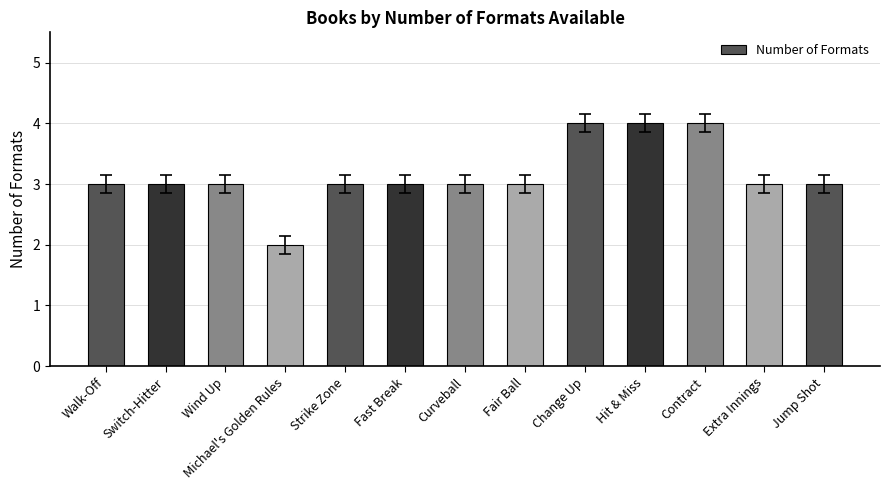

True or false: the data shows 5 at Fast Break.

False